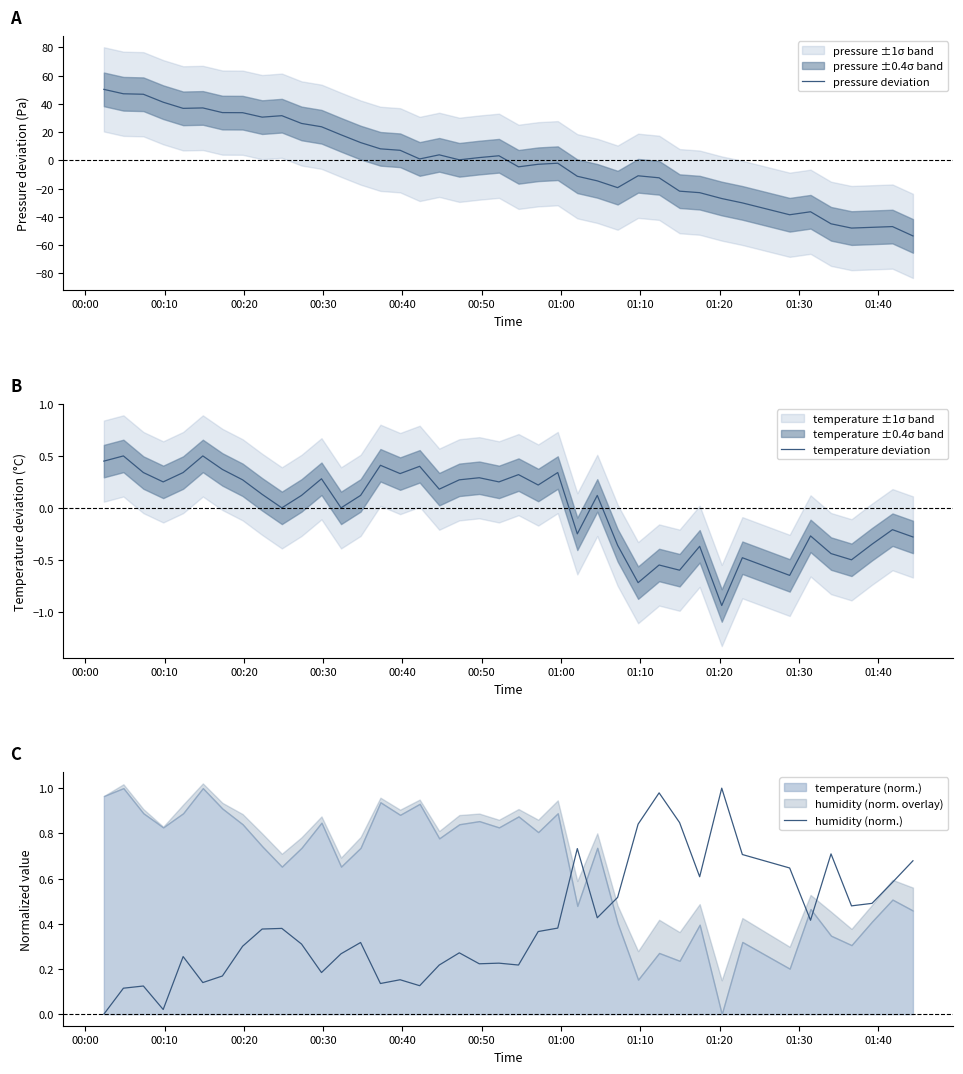

How many lines are shown in the chart?

3